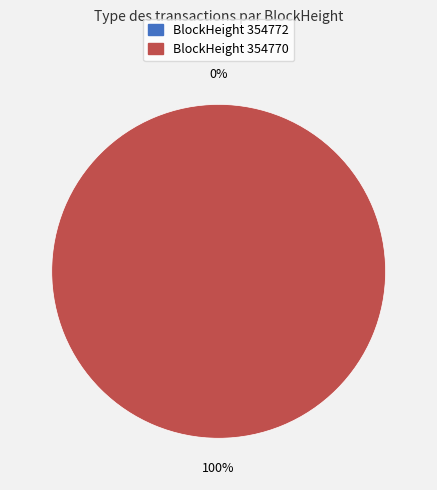

Which category has the smallest portion of the pie?

354772